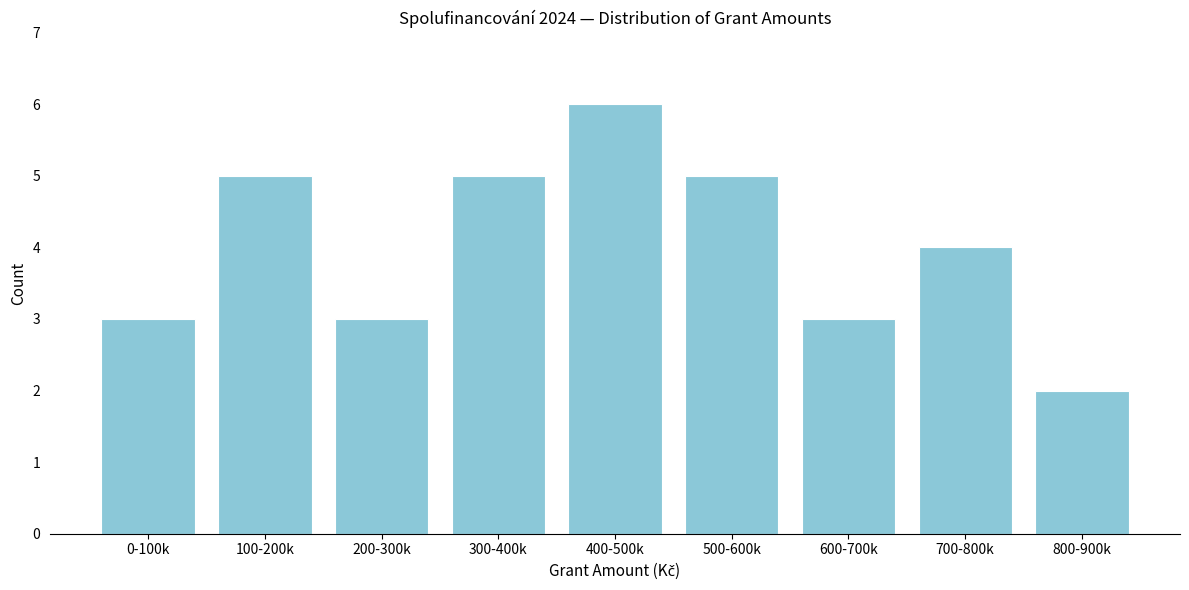

Reading left to right, what are all the values shown in this chart?

0-100k=3	100-200k=5	200-300k=3	300-400k=5	400-500k=6	500-600k=5	600-700k=3	700-800k=4	800-900k=2